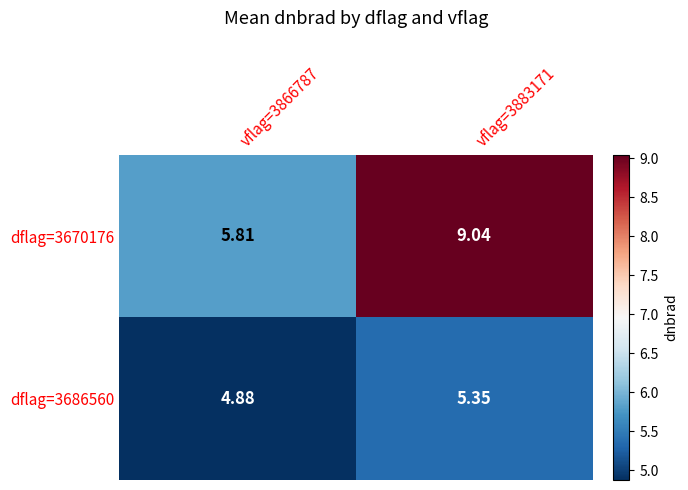

Rank the series by their maximum value, from lowest to highest.

dflag=3686560, dflag=3670176